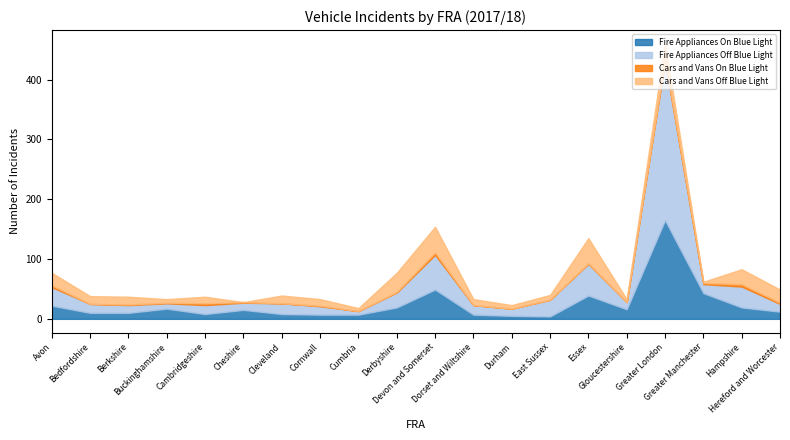

Reading left to right, what are all the values shown in this chart?

Fire Appliances On Blue Light: Avon=22	Bedfordshire=10	Berkshire=10	Buckinghamshire=17	Cambridgeshire=8	Cheshire=15	Cleveland=8	Cornwall=7	Cumbria=7	Derbyshire=19	Devon and Somerset=49	Dorset and Wiltshire=7	Durham=5	East Sussex=4	Essex=39	Gloucestershire=16	Greater London=165	Greater Manchester=43	Hampshire=19	Hereford and Worcester=12
Fire Appliances Off Blue Light: Avon=31	Bedfordshire=15	Berkshire=13	Buckinghamshire=9	Cambridgeshire=15	Cheshire=12	Cleveland=18	Cornwall=14	Cumbria=6	Derbyshire=25	Devon and Somerset=58	Dorset and Wiltshire=16	Durham=12	East Sussex=28	Essex=53	Gloucestershire=12	Greater London=266	Greater Manchester=15	Hampshire=35	Hereford and Worcester=13
Cars and Vans On Blue Light: Avon=3	Bedfordshire=0	Berkshire=1	Buckinghamshire=1	Cambridgeshire=3	Cheshire=1	Cleveland=0	Cornwall=1	Cumbria=0	Derbyshire=1	Devon and Somerset=4	Dorset and Wiltshire=0	Durham=0	East Sussex=0	Essex=1	Gloucestershire=0	Greater London=2	Greater Manchester=2	Hampshire=4	Hereford and Worcester=2
Cars and Vans Off Blue Light: Avon=21	Bedfordshire=13	Berkshire=13	Buckinghamshire=6	Cambridgeshire=11	Cheshire=0	Cleveland=13	Cornwall=11	Cumbria=5	Derbyshire=32	Devon and Somerset=43	Dorset and Wiltshire=10	Durham=6	East Sussex=8	Essex=42	Gloucestershire=5	Greater London=27	Greater Manchester=2	Hampshire=25	Hereford and Worcester=22